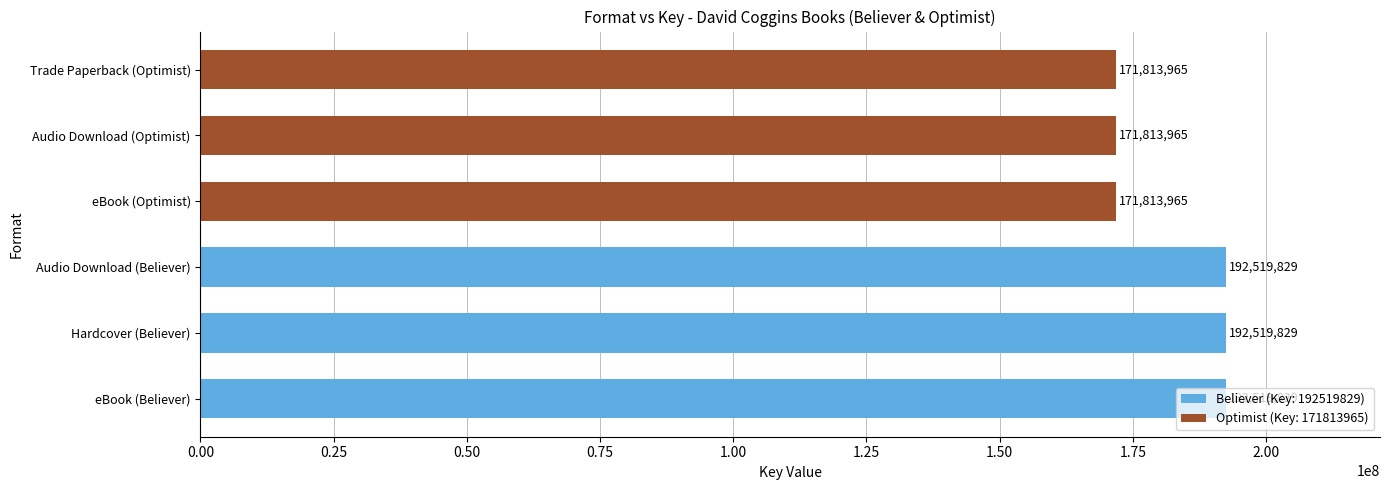

What is the sum of all values?

1093001382